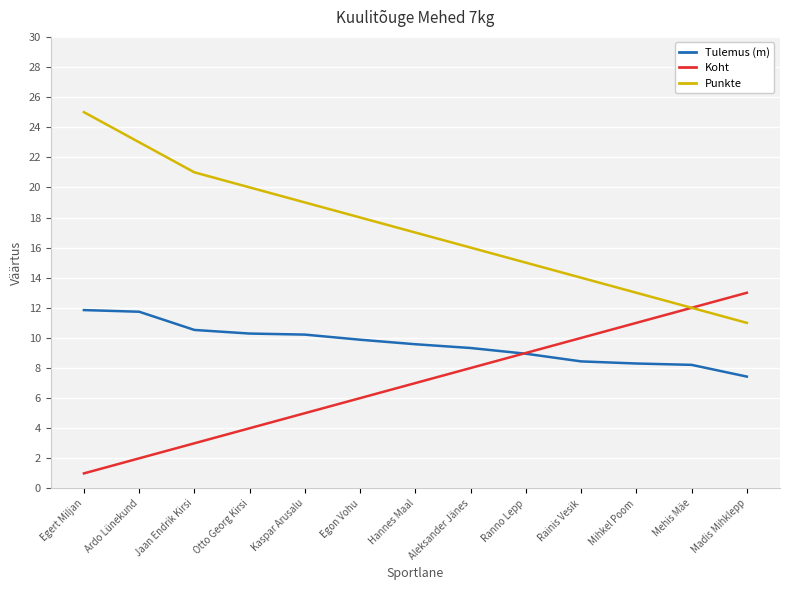

At which category does the chart reach its peak across all series?

Egert Miljan